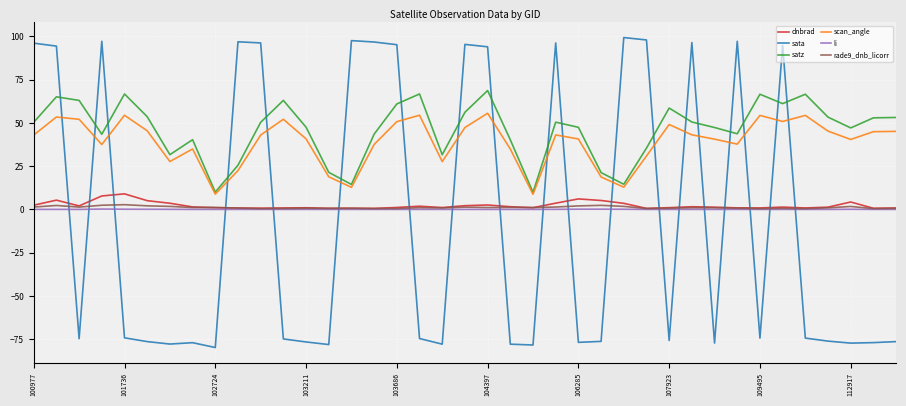

Which series has the widest spread of values?

sata